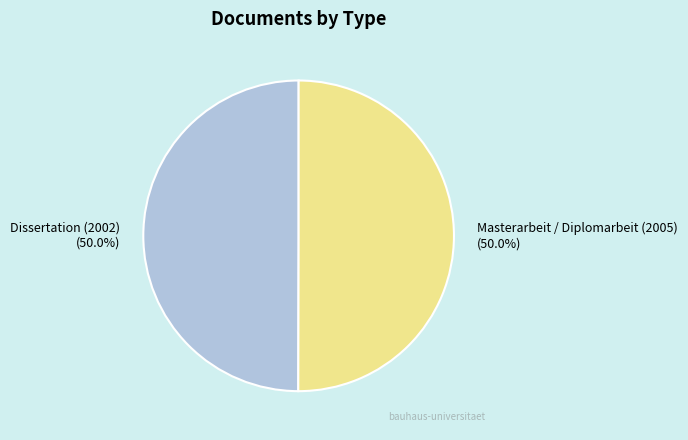

How many segments does this pie chart have?

2